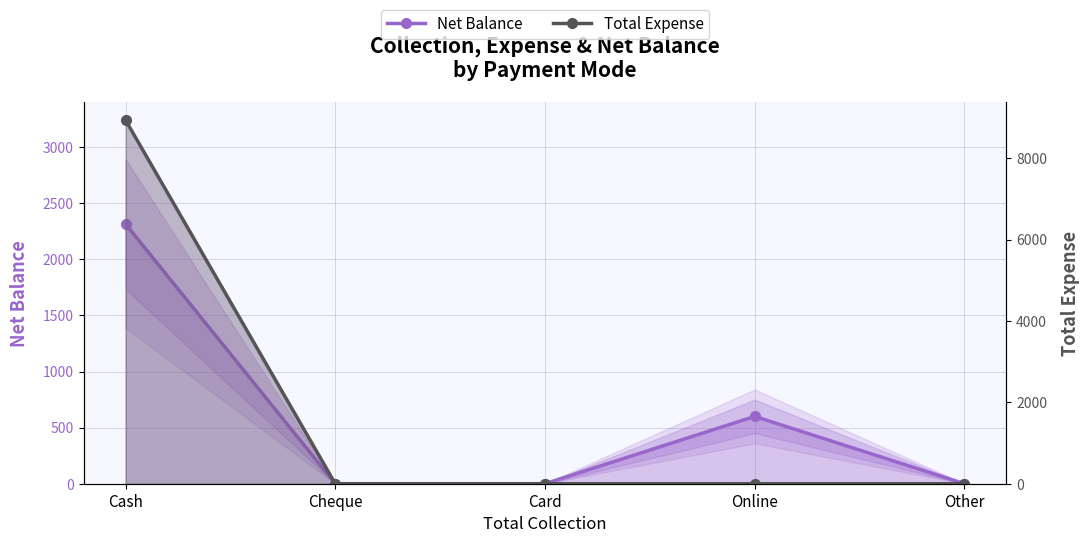

Is it true that Net Balance equals 0 at Cheque?

True